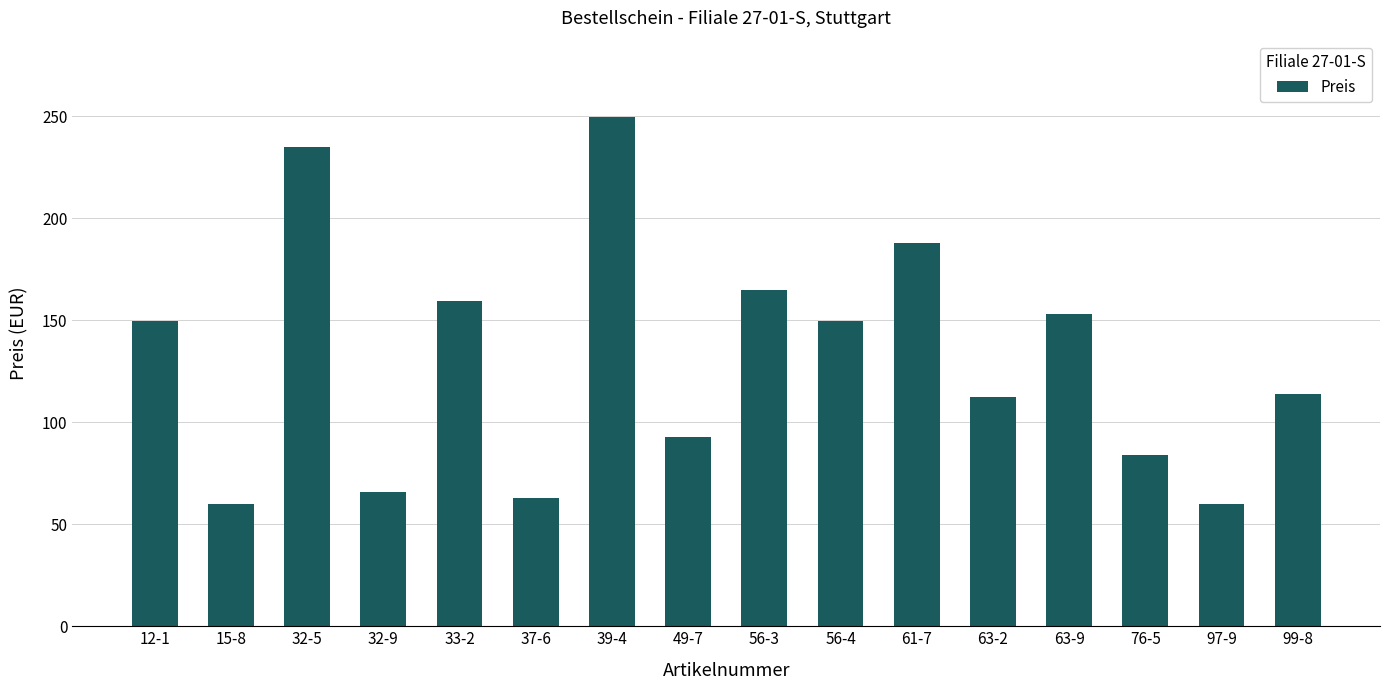

What is the value of the 10th bar from the left?

149.5